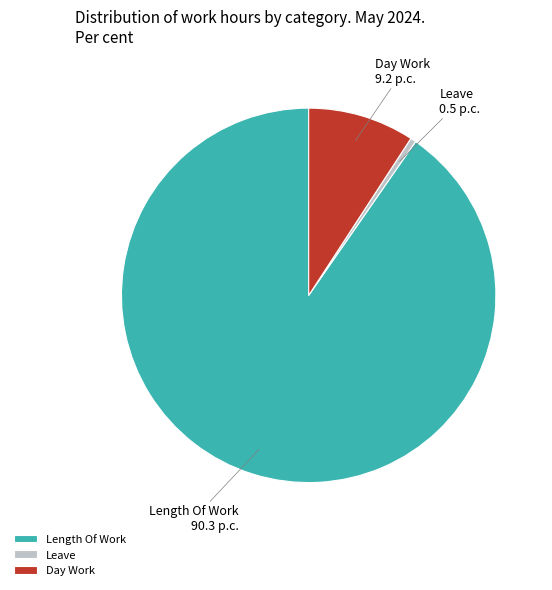

Rank the categories by value from lowest to highest.

Leave, Day Work, Length Of Work